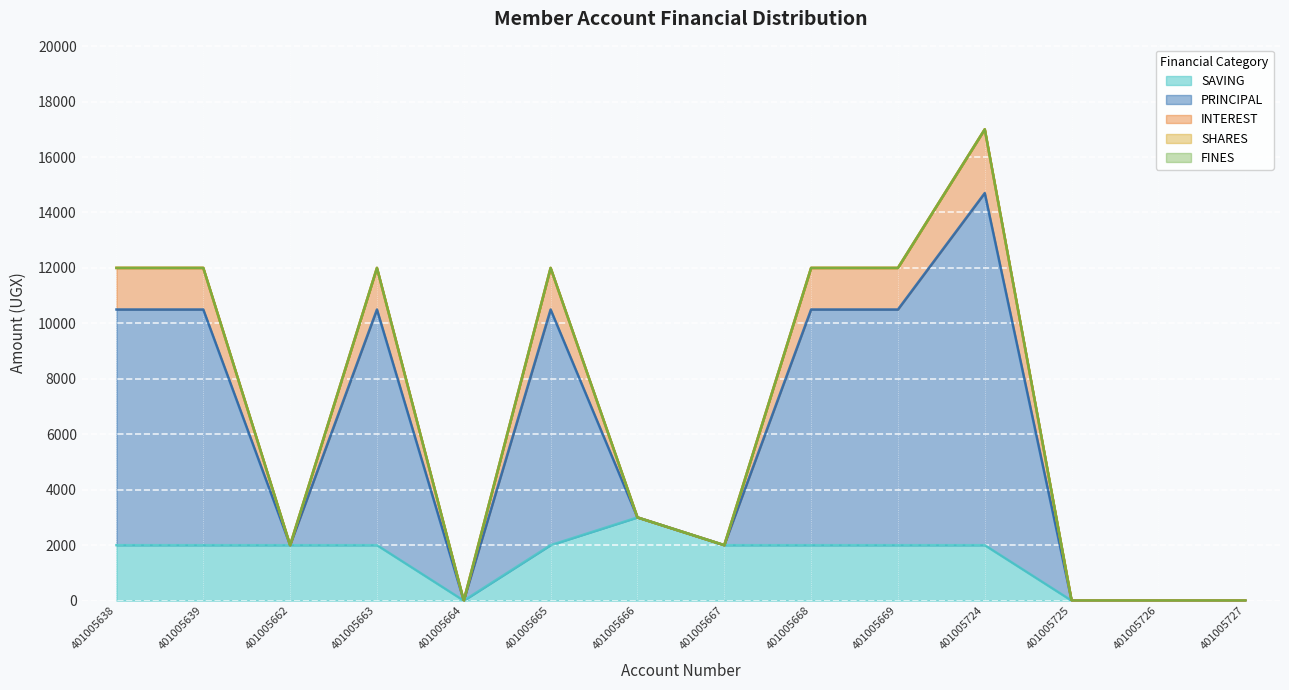

Which label corresponds to the largest value in the chart?

401005724